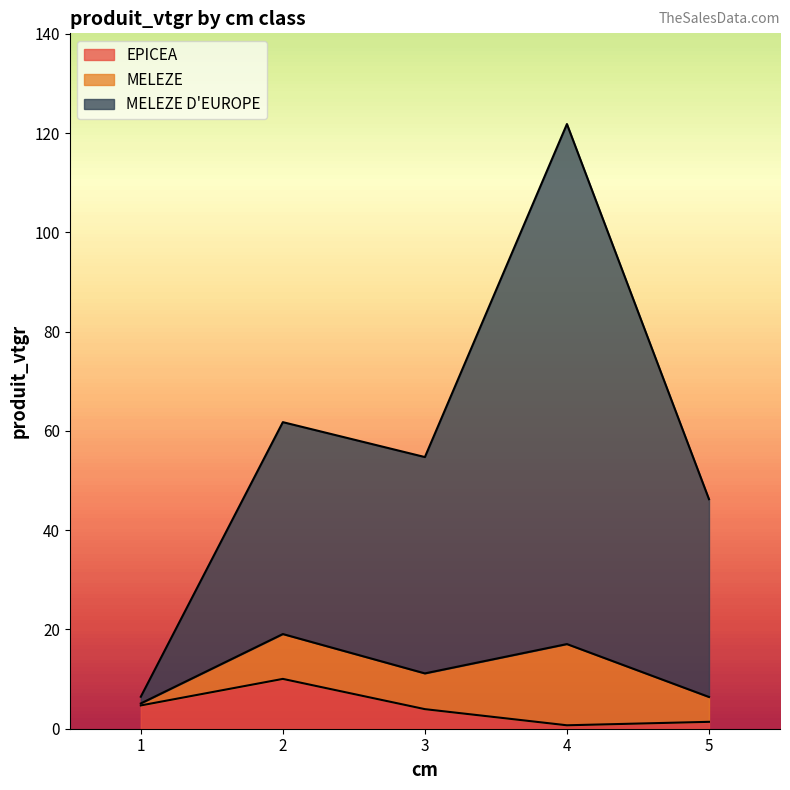

What is the sum of the EPICEA values at 3 and 4?

4.6